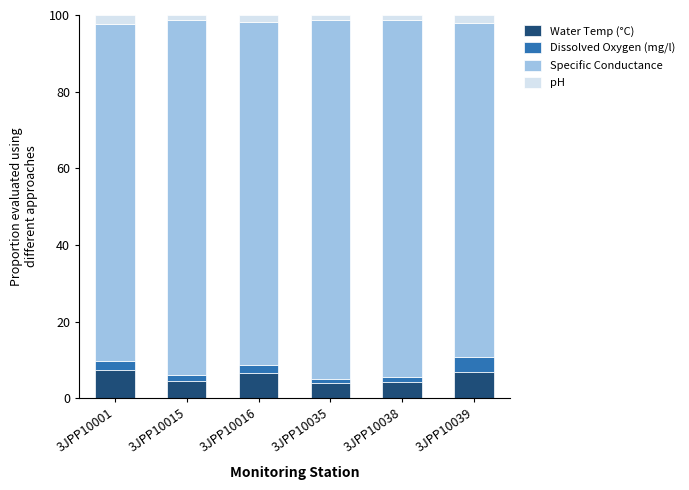

What are all the series names shown in the legend?

Water Temp (°C), Dissolved Oxygen (mg/l), Specific Conductance, pH